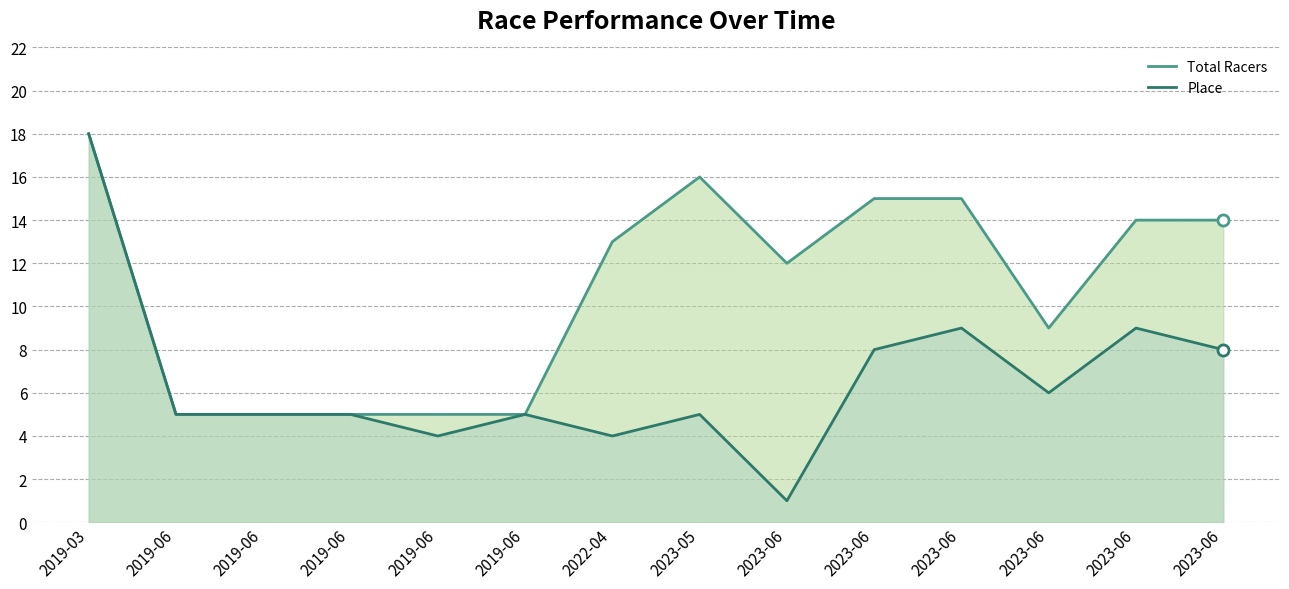

How many values in the Total Racers series are below 13?

7